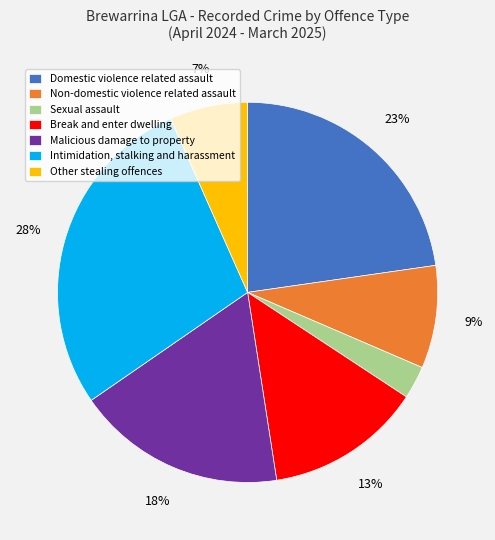

True or false: Intimidation, stalking and harassment accounts for 20% of the total.

False